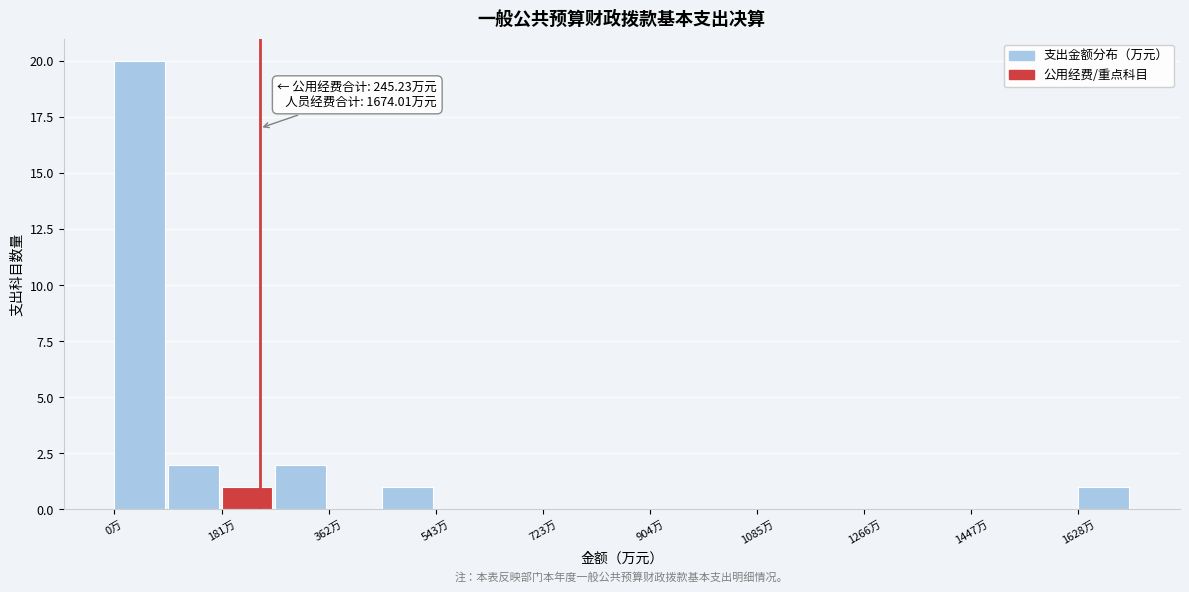

Which range on the x-axis has the tallest bar?

0 to 100